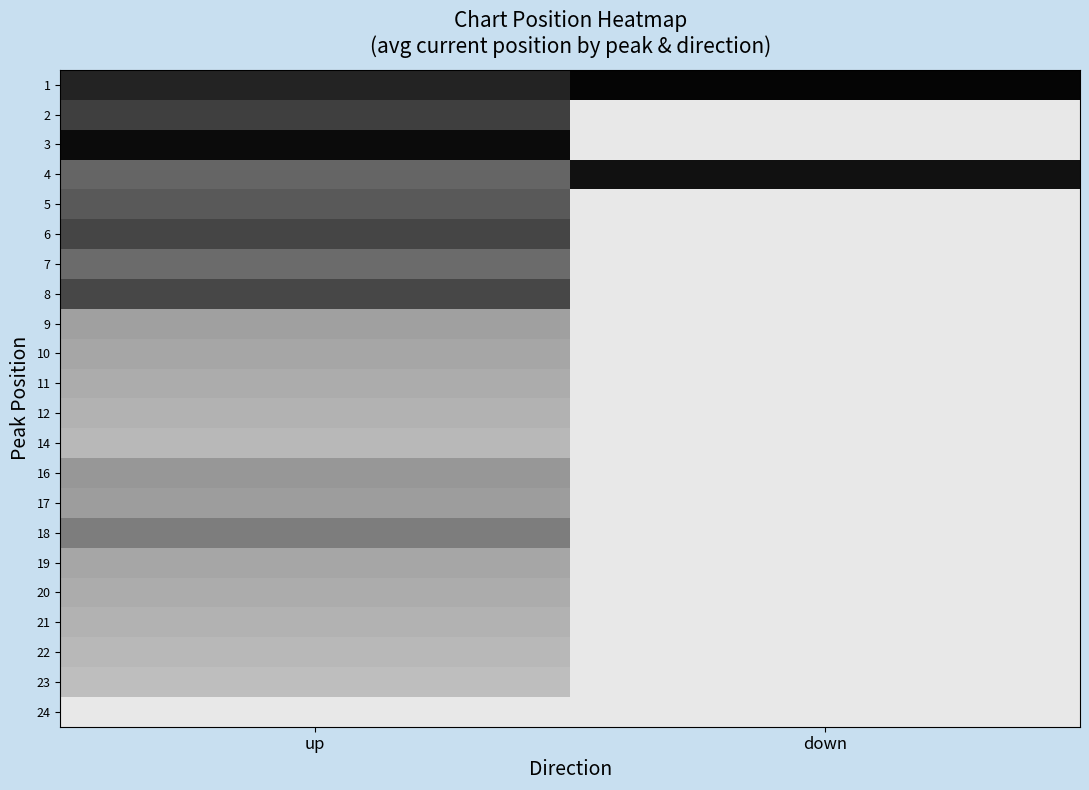

What is the minimum value shown in the chart?

2.0